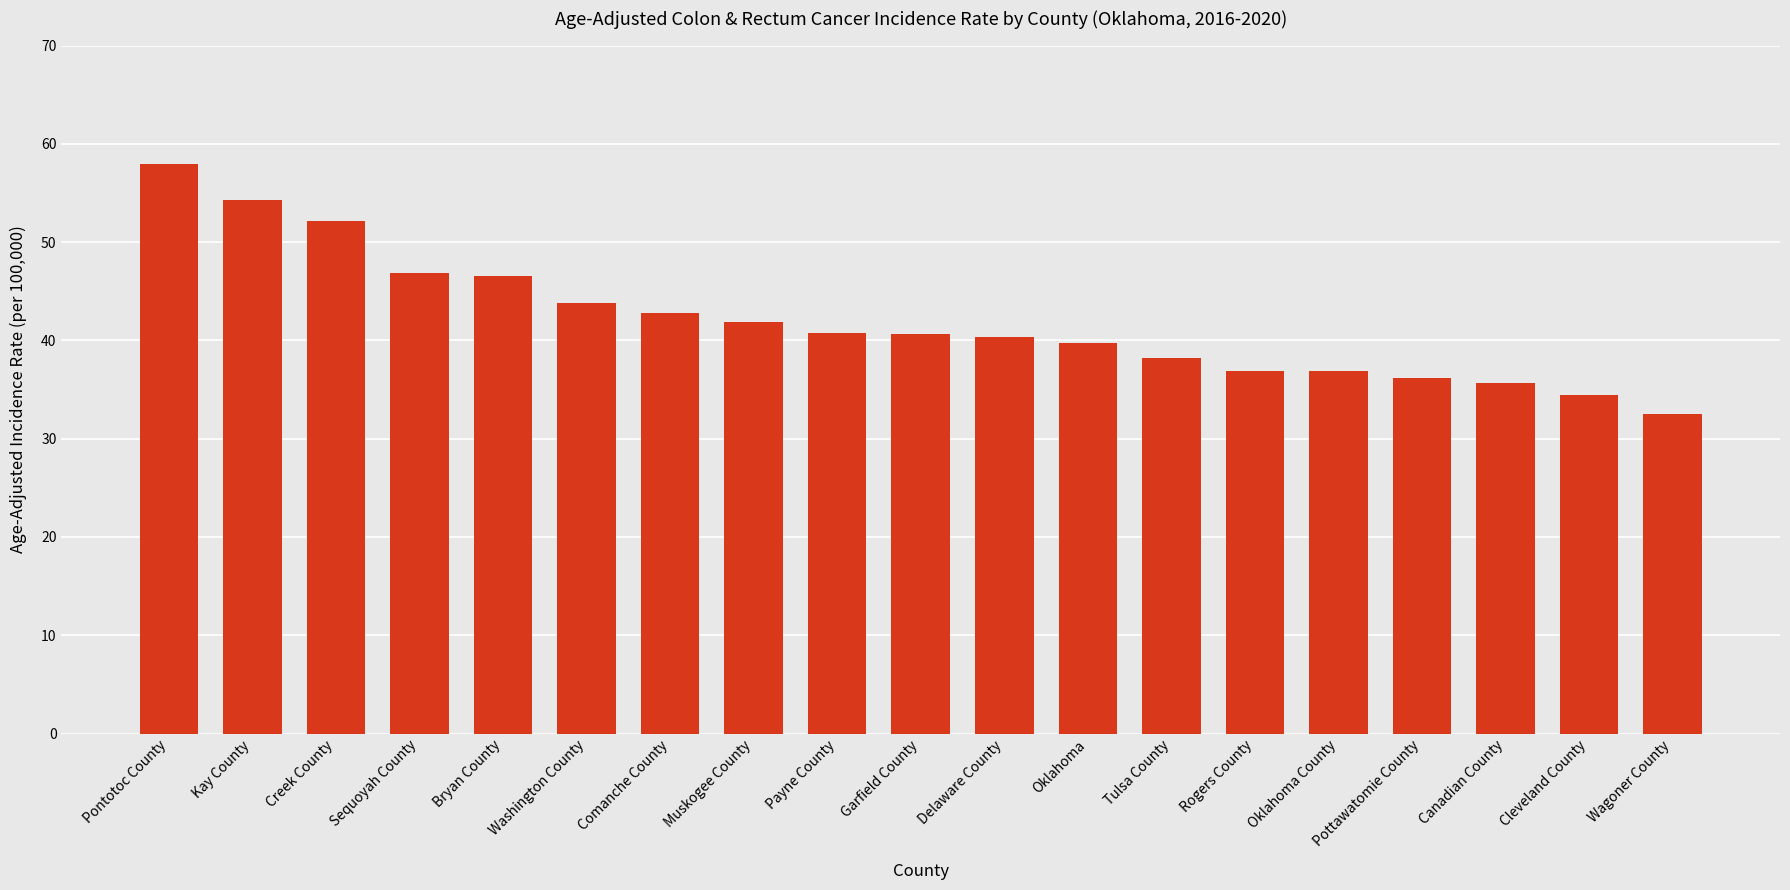

Which has a higher value, Creek County or Muskogee County?

Creek County